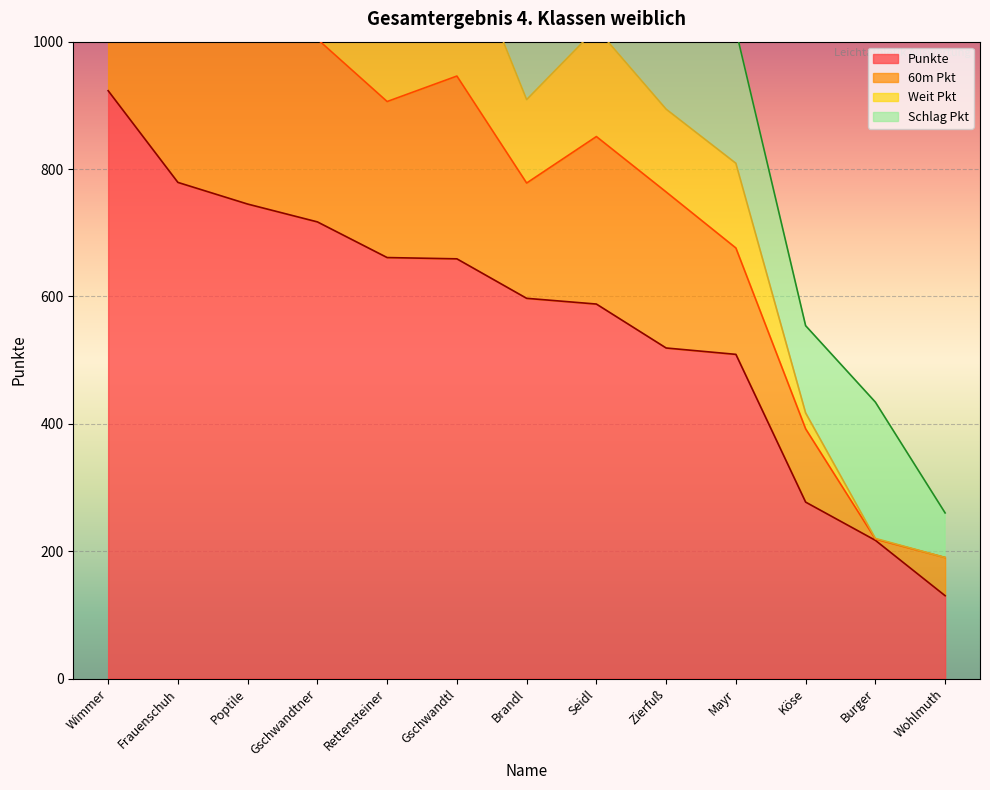

What is the label of the 10th point from the left?

Mayr